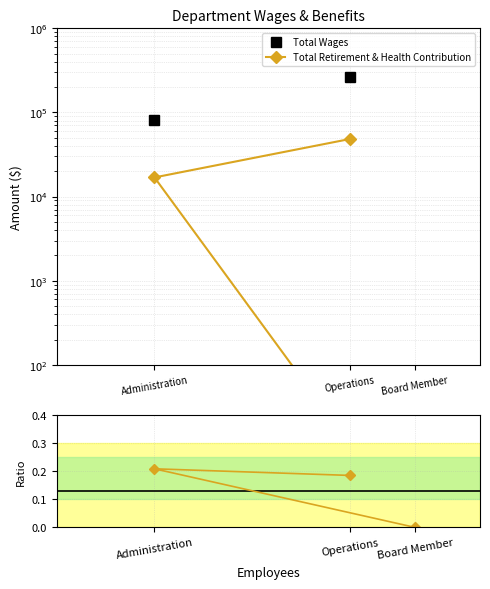

What is the value of the Ratio (Retirement/Wages) point at the 1st from the left?

0.2